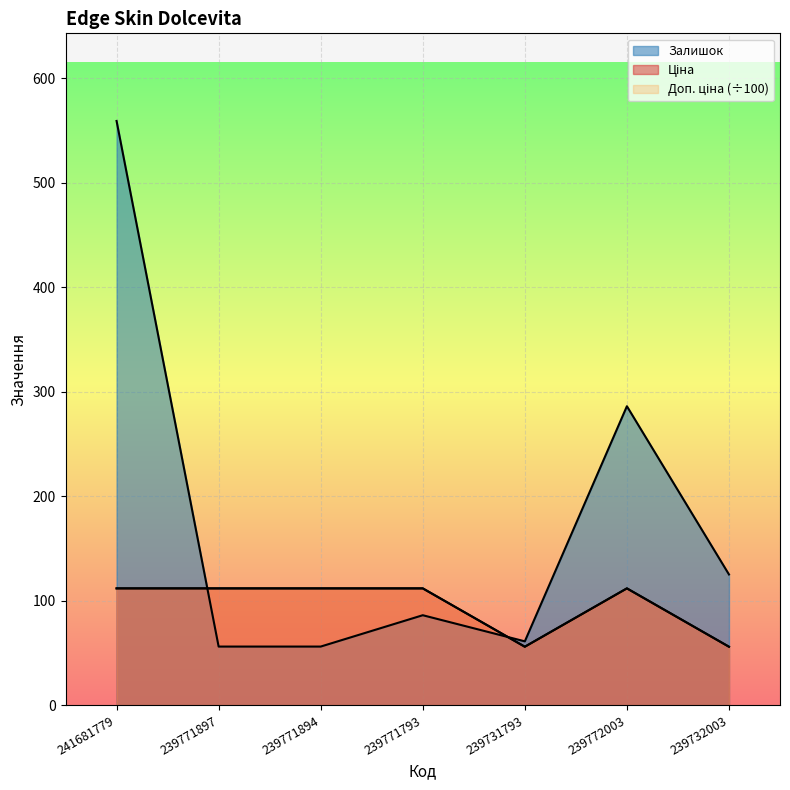

List the labels in order of Ціна value, largest first.

241681779, 239771897, 239771894, 239771793, 239772003, 239731793, 239732003